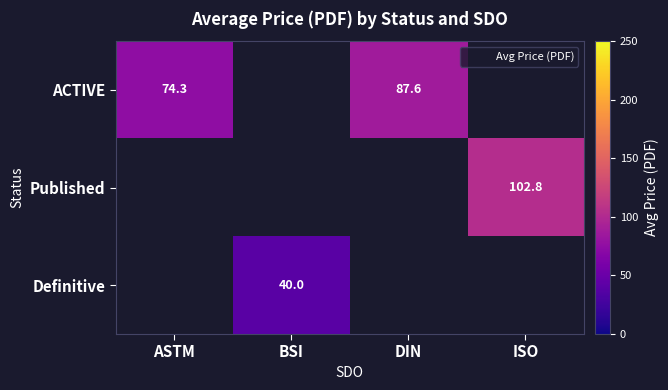

True or false: ACTIVE has a value of 44.7 at DIN.

False